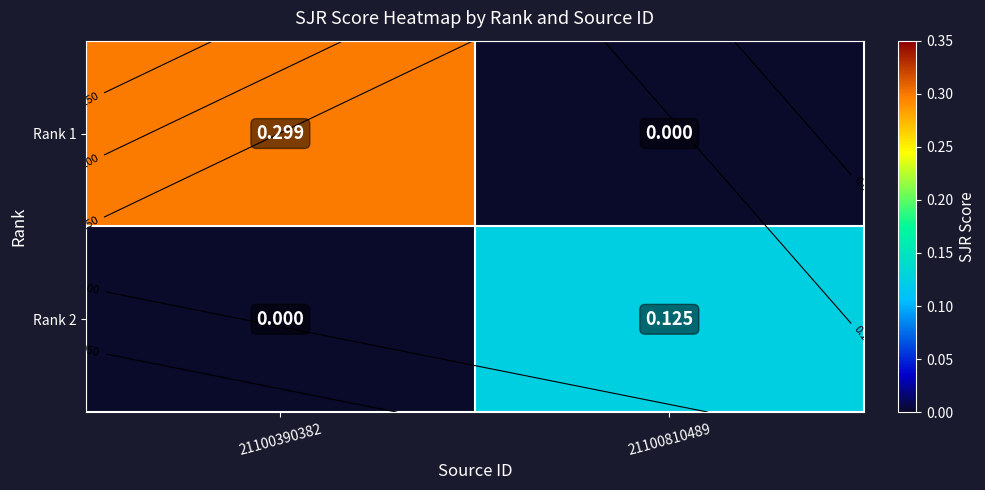

Rank the series by their maximum value, from lowest to highest.

Rank 2, Rank 1